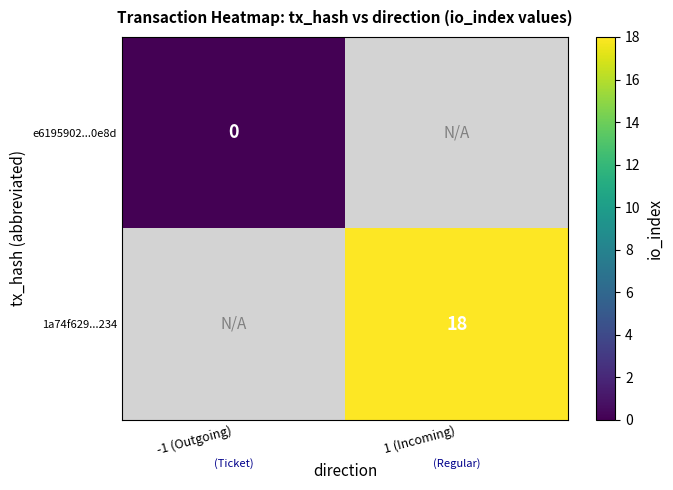

How many series are shown in this chart?

2